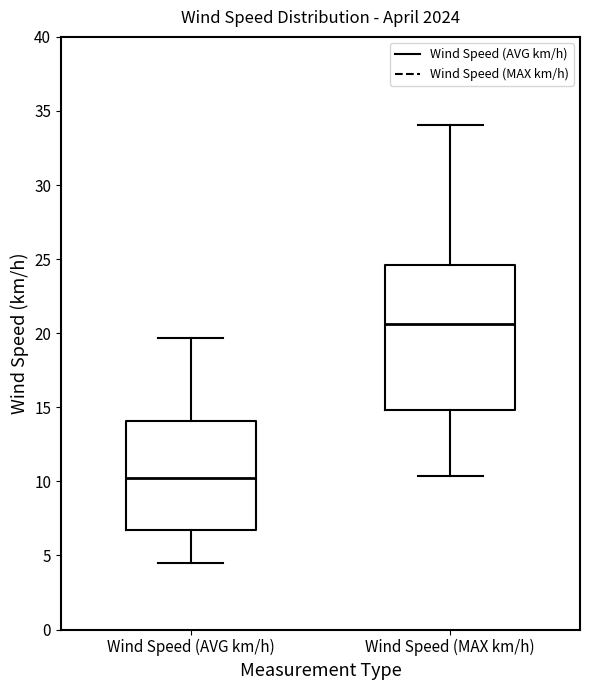

Which box has the lowest median line?

Wind Speed (AVG km/h)